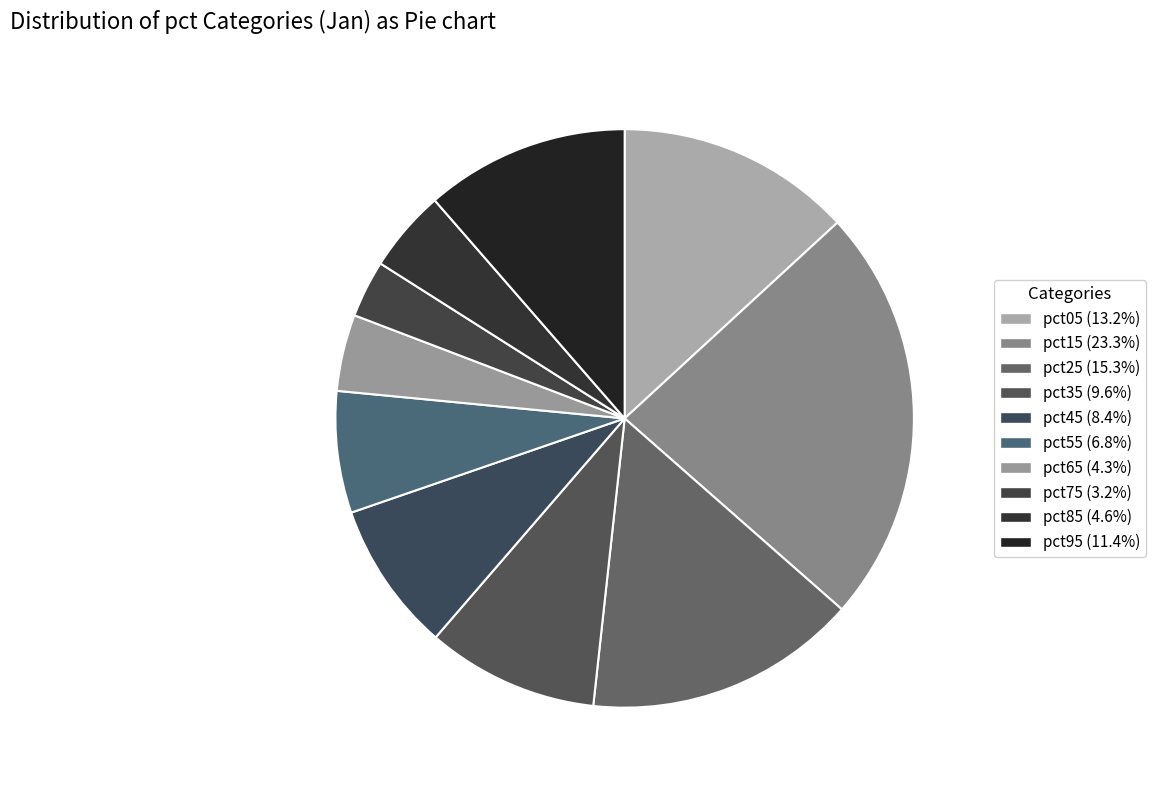

Between pct05 and pct75, which is larger?

pct05